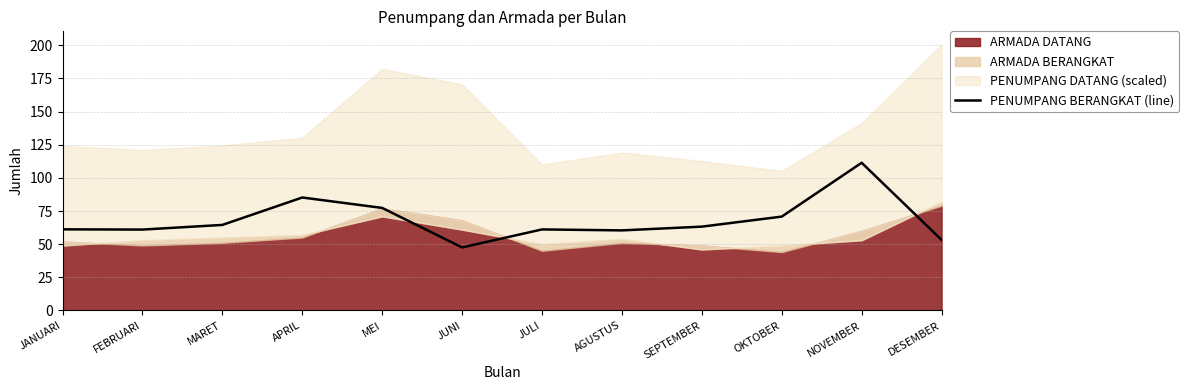

Where is the data nearest to the value 79?

MEI